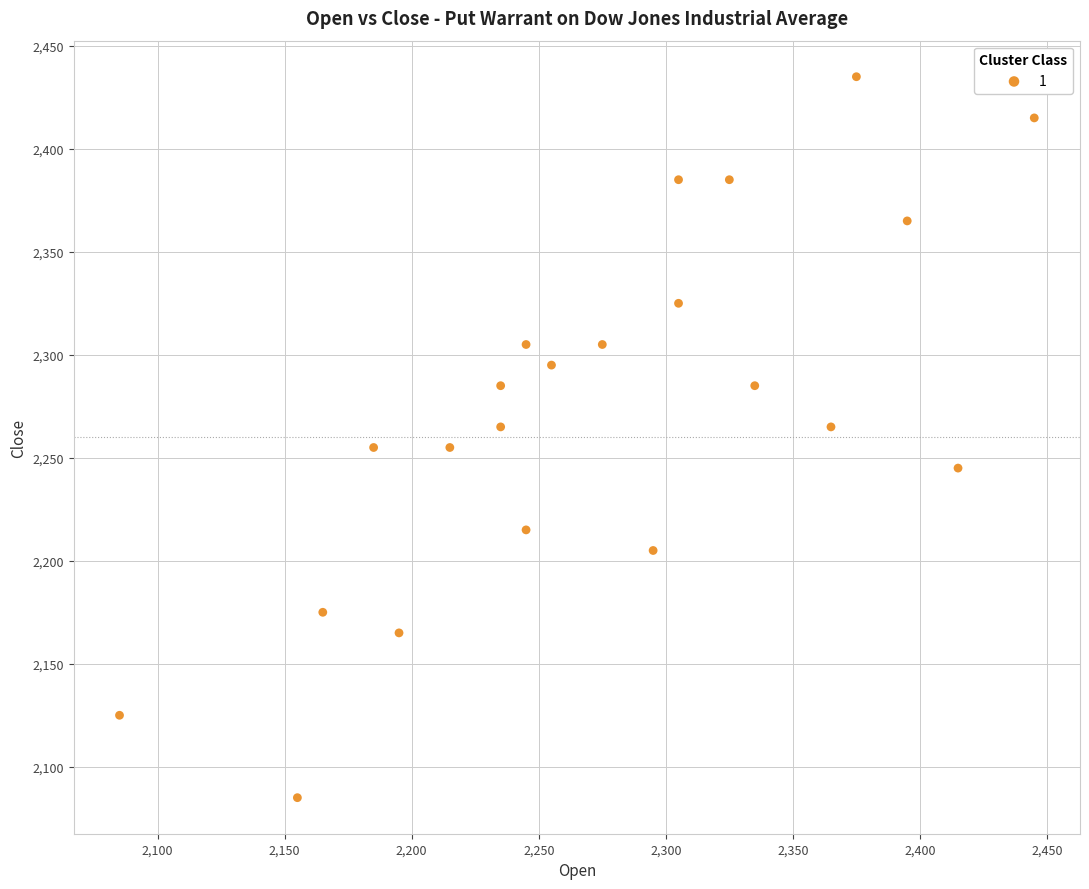

What is the range of X values (max minus min)?

360